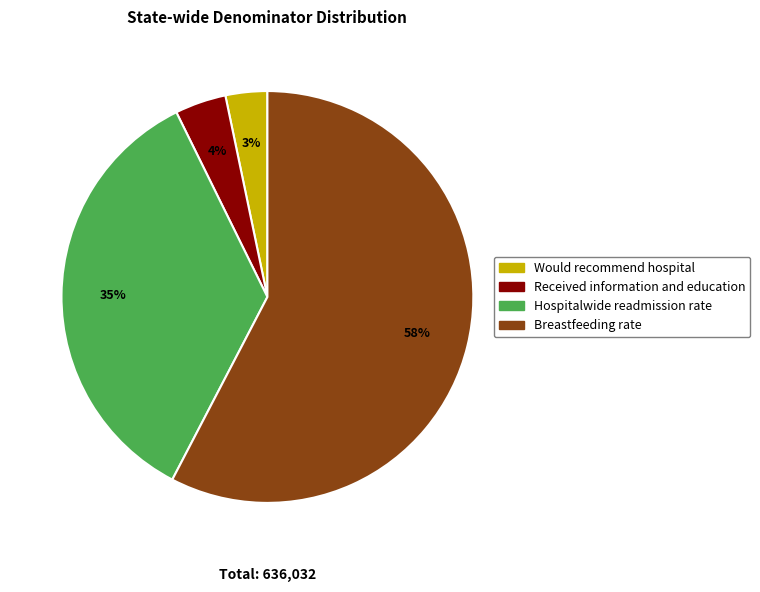

Do Received information and education and Breastfeeding rate together represent more than half of the pie?

Yes